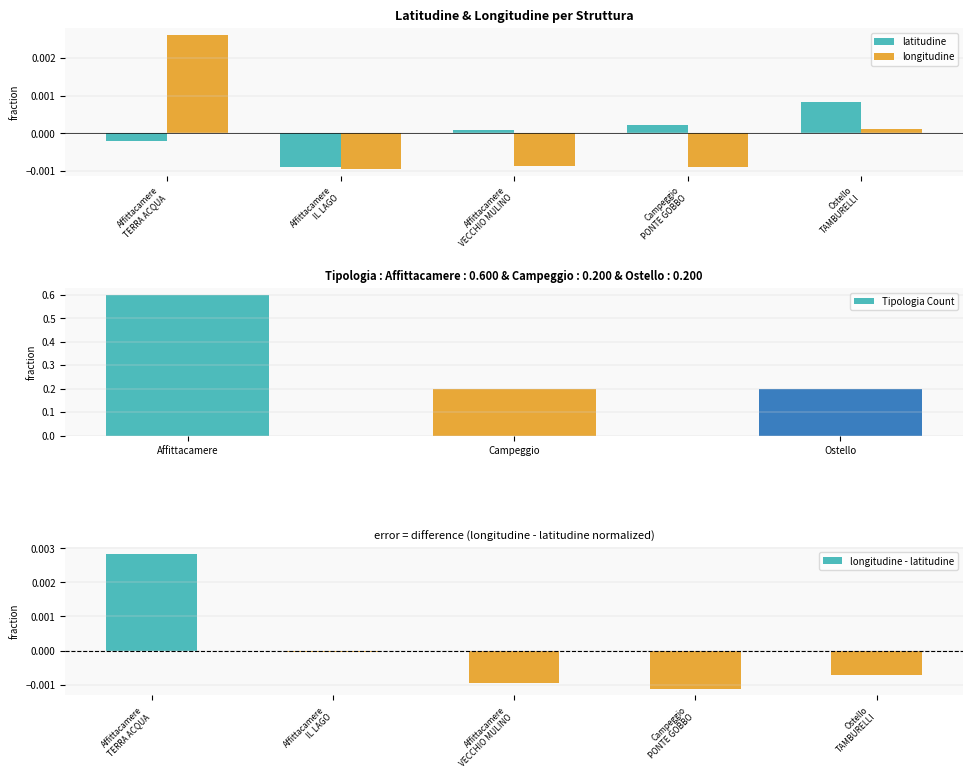

Which series has the widest spread of values?

longitudine